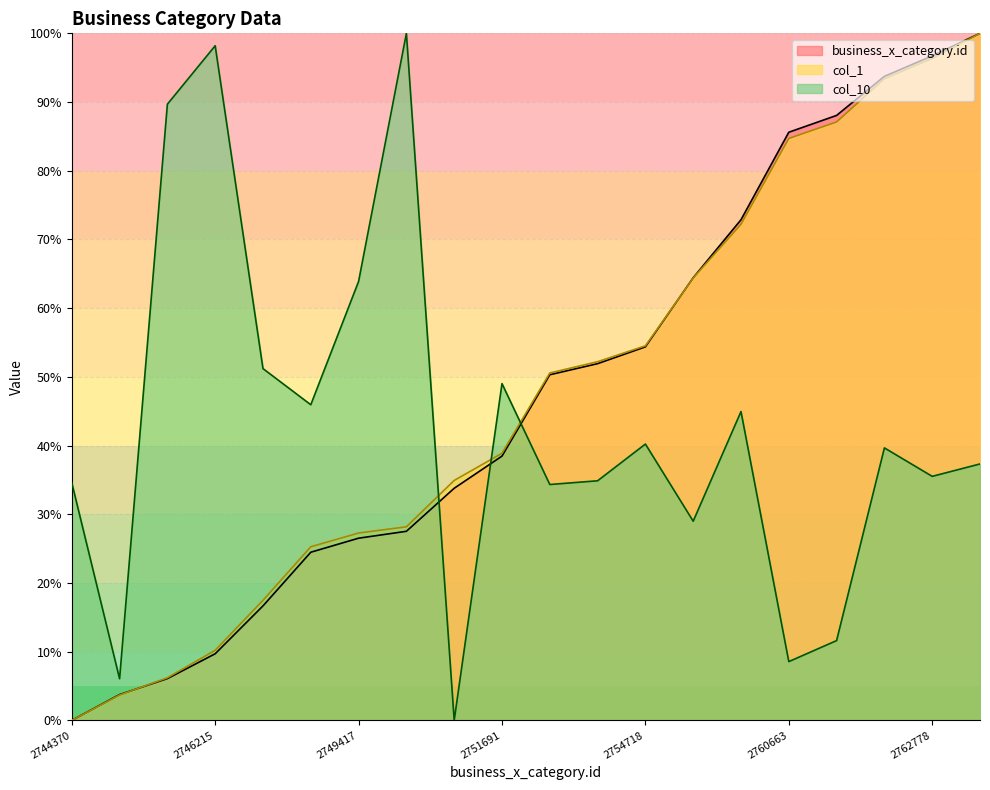

What is the spread (max minus min) of values at 2749028?

21.5